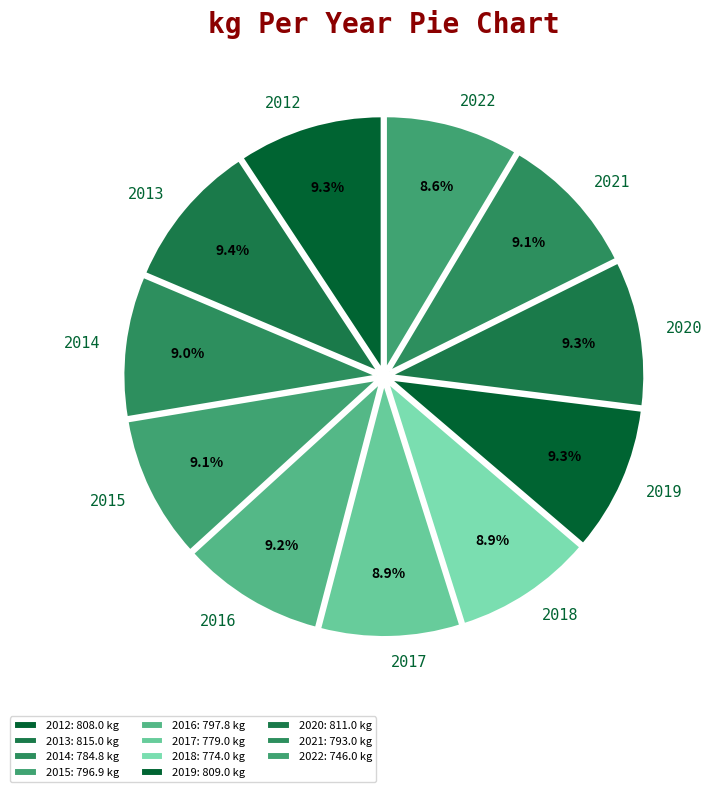

What portion of the pie excludes 2020?

90.7%